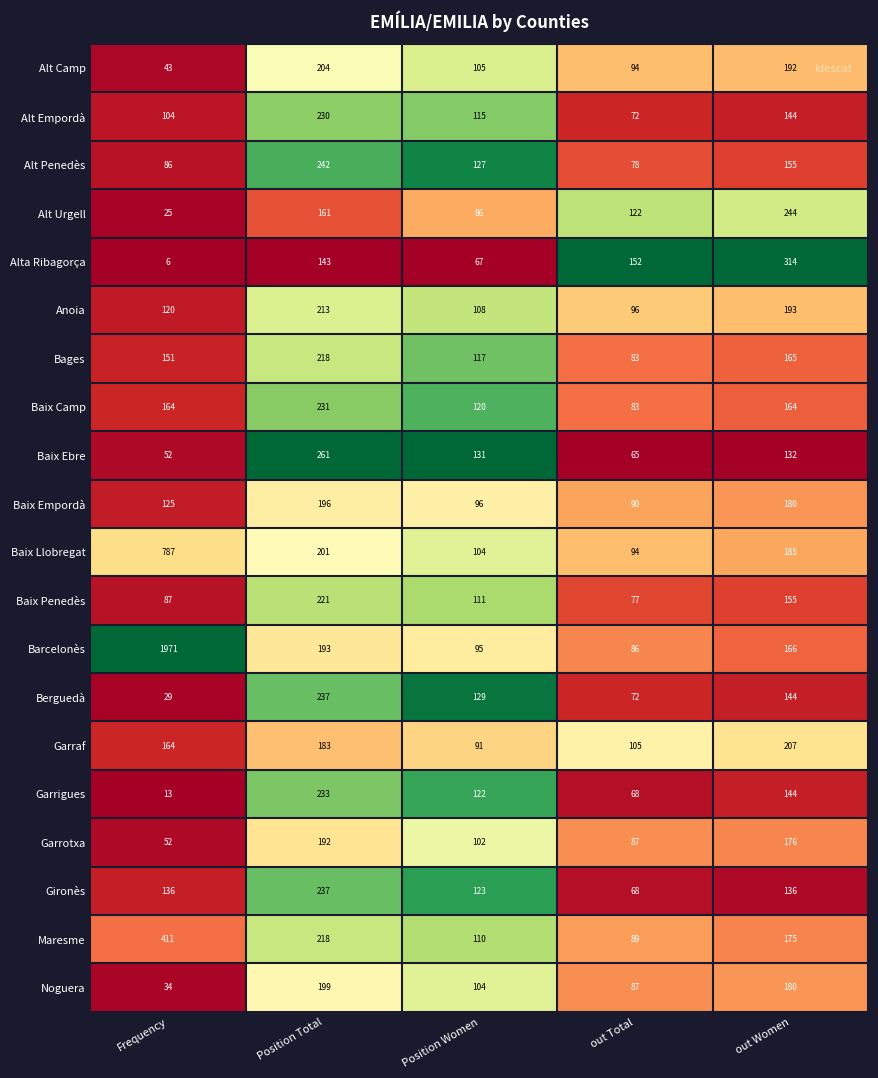

What is the sum of all Garrotxa values?

609